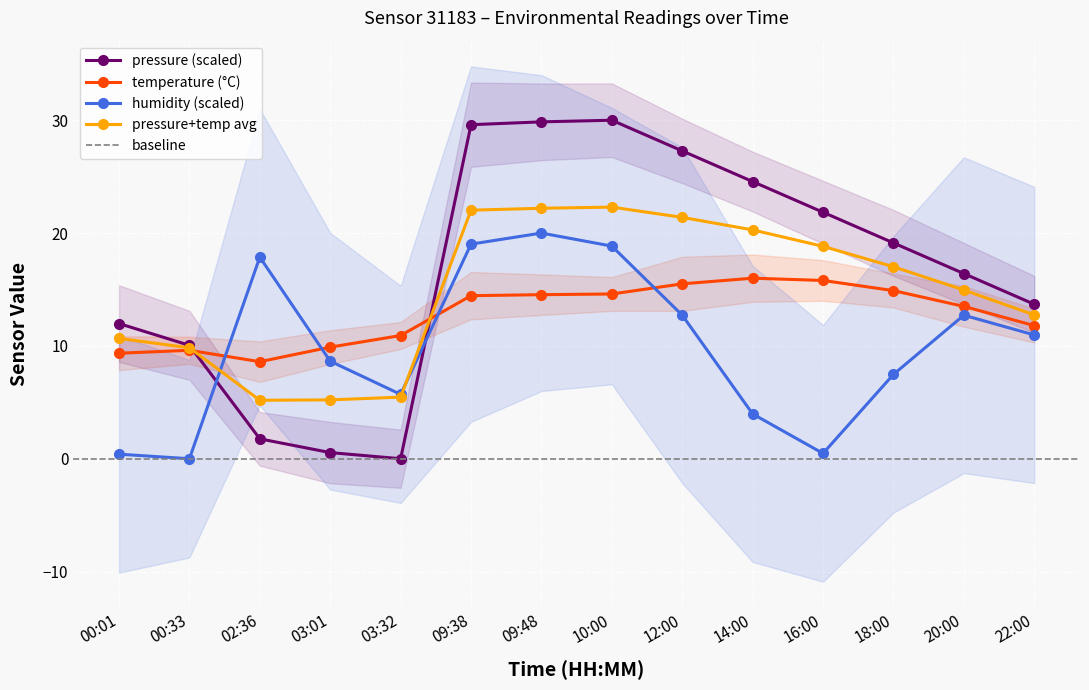

Is the value of pressure at 22:00 greater than the value of temperature at 22:00?

Yes